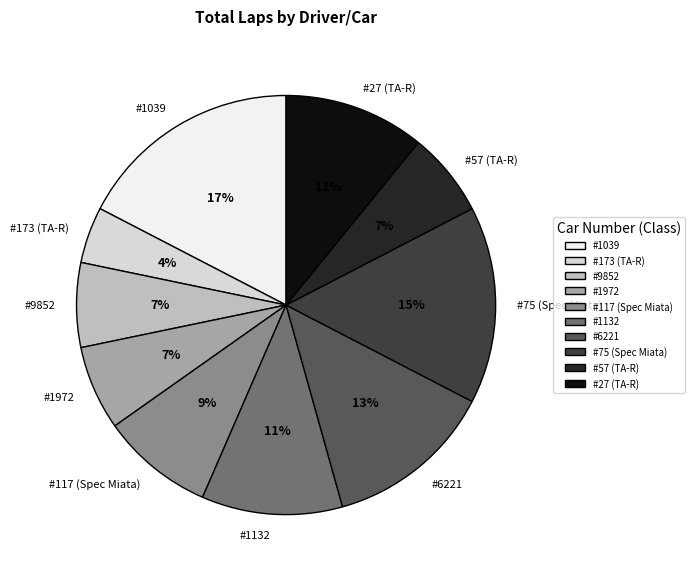

How many slices are in this pie chart?

10